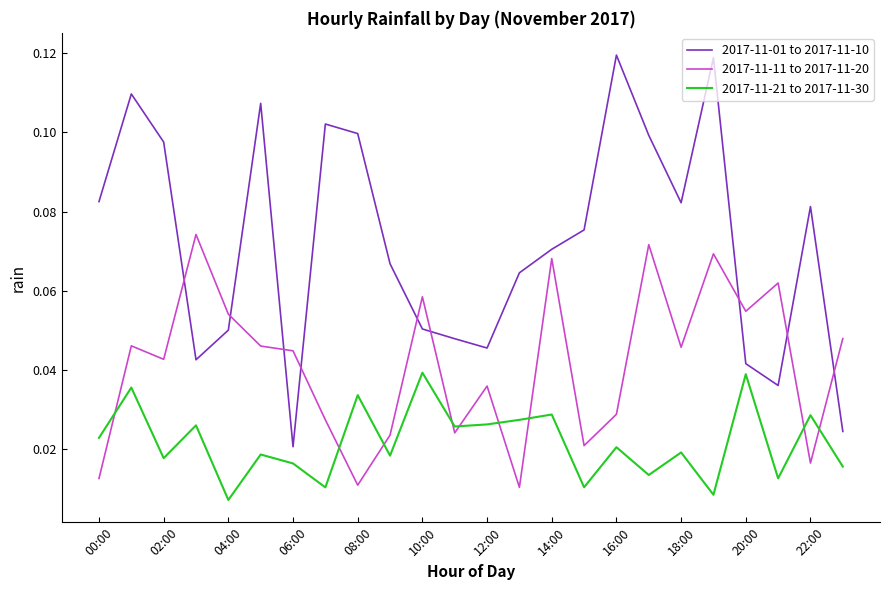

True or false: 2017-11-01 to 2017-11-10 and 2017-11-11 to 2017-11-20 cross at least once.

True